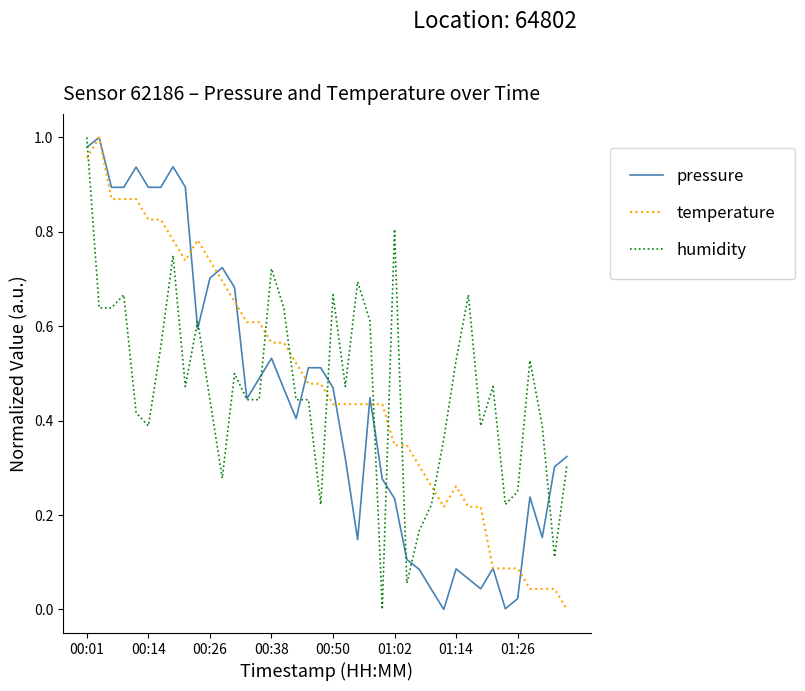

True or false: humidity and temperature cross at least once.

True